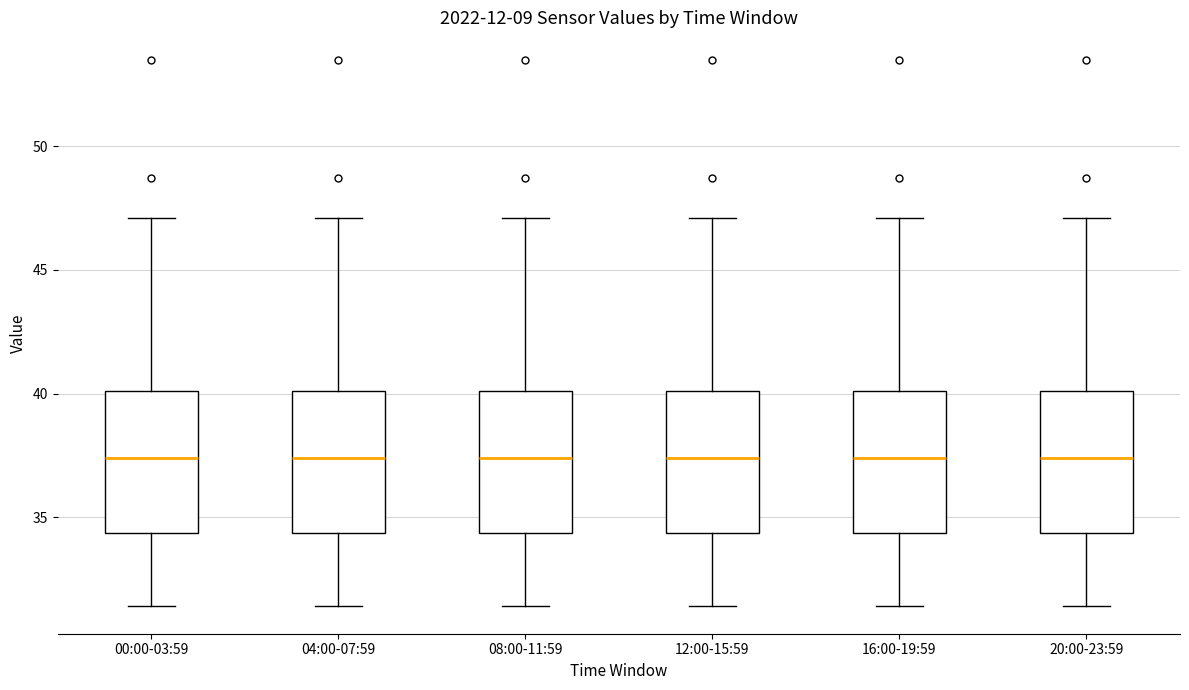

Reading left to right, read every box against the y-axis: the position of its median line, the range the box covers, and the ends of its whiskers. The values are not printed on the chart, so give them approximately, as read against the axis.

00:00-03:59: median 37.5, box 34.5 to 40.0, whiskers 31.5 to 47.0
04:00-07:59: median 37.5, box 34.5 to 40.0, whiskers 31.5 to 47.0
08:00-11:59: median 37.5, box 34.5 to 40.0, whiskers 31.5 to 47.0
12:00-15:59: median 37.5, box 34.5 to 40.0, whiskers 31.5 to 47.0
16:00-19:59: median 37.5, box 34.5 to 40.0, whiskers 31.5 to 47.0
20:00-23:59: median 37.5, box 34.5 to 40.0, whiskers 31.5 to 47.0